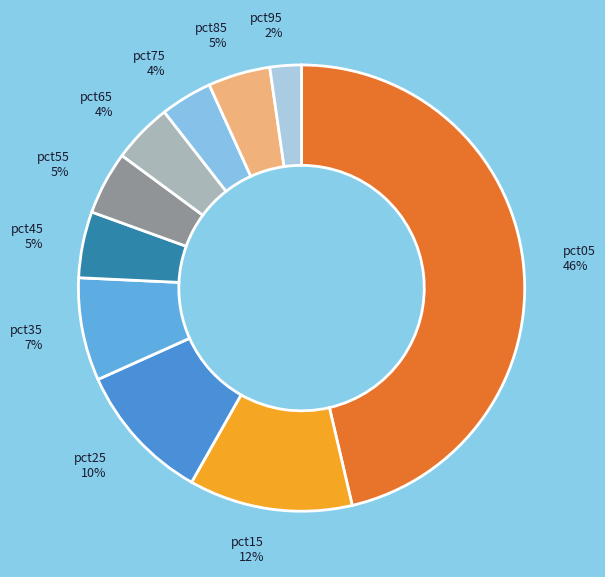

Does pct15 represent more than half of the total?

No